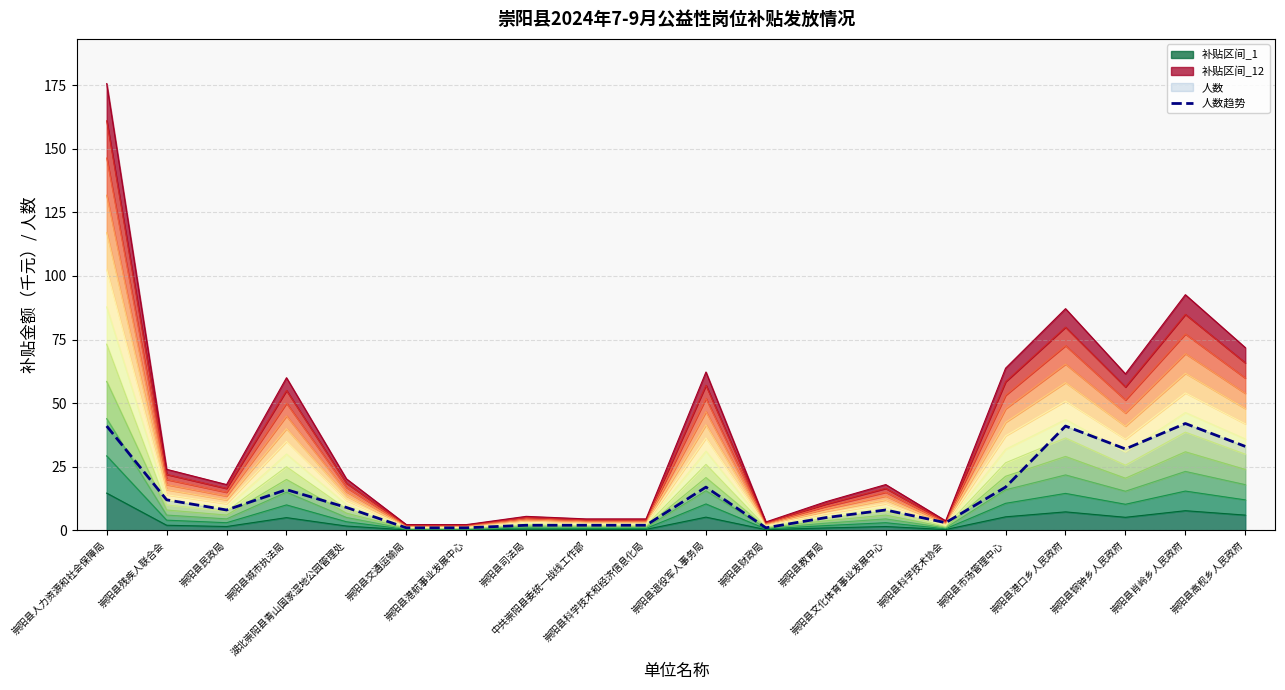

What is the sum of all values?

293